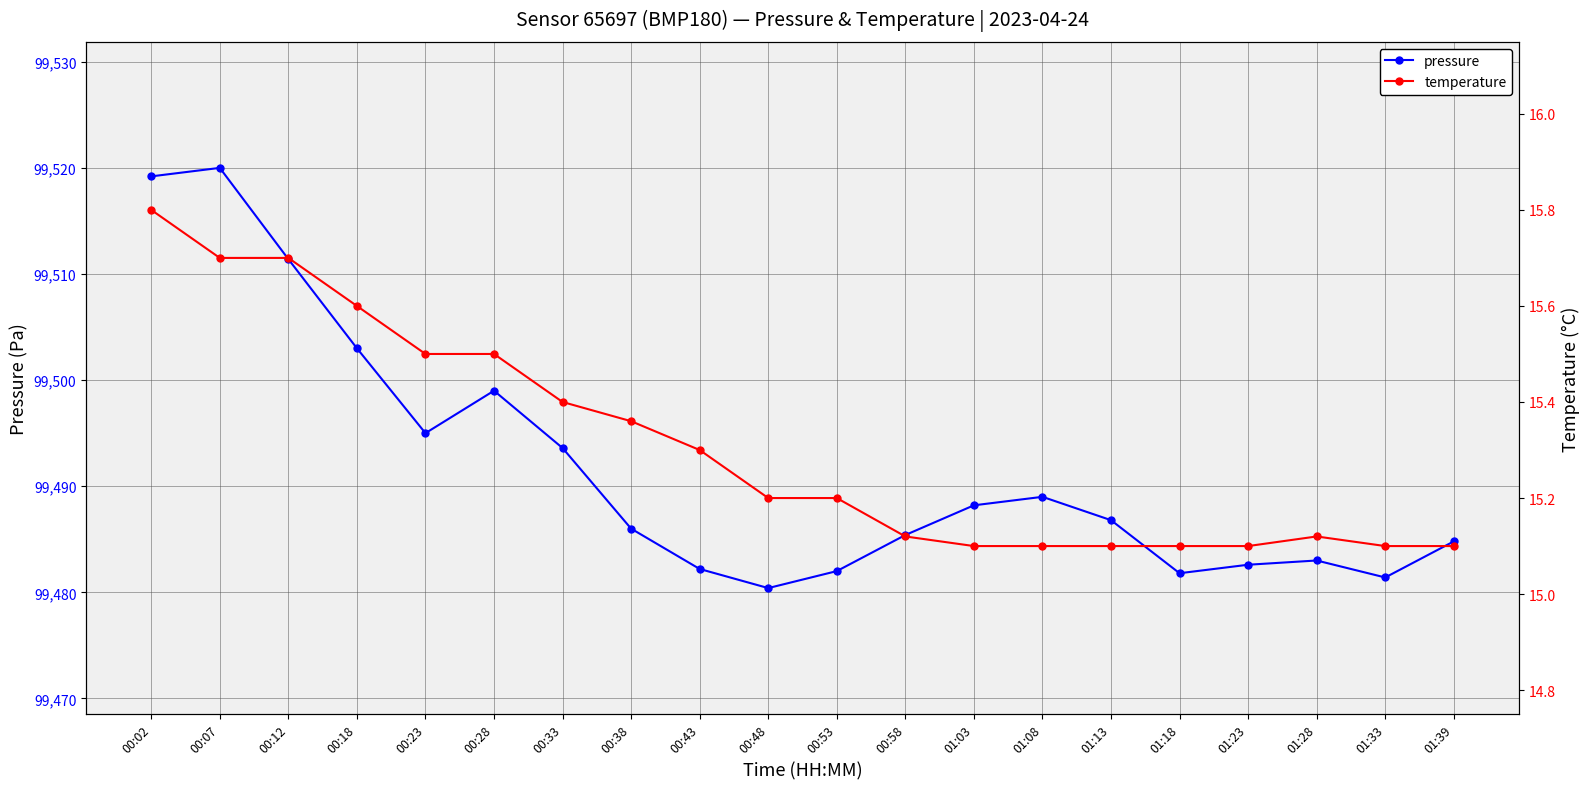

At 01:23, list the series in order from smallest to largest.

temperature, pressure